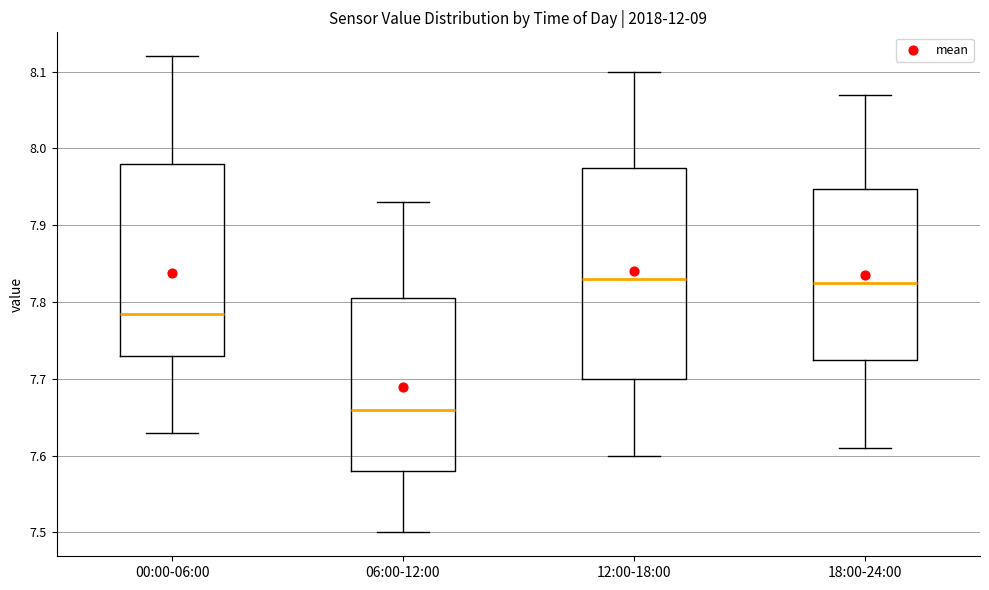

Which box is the tallest, from its lower edge to its upper edge?

12:00-18:00